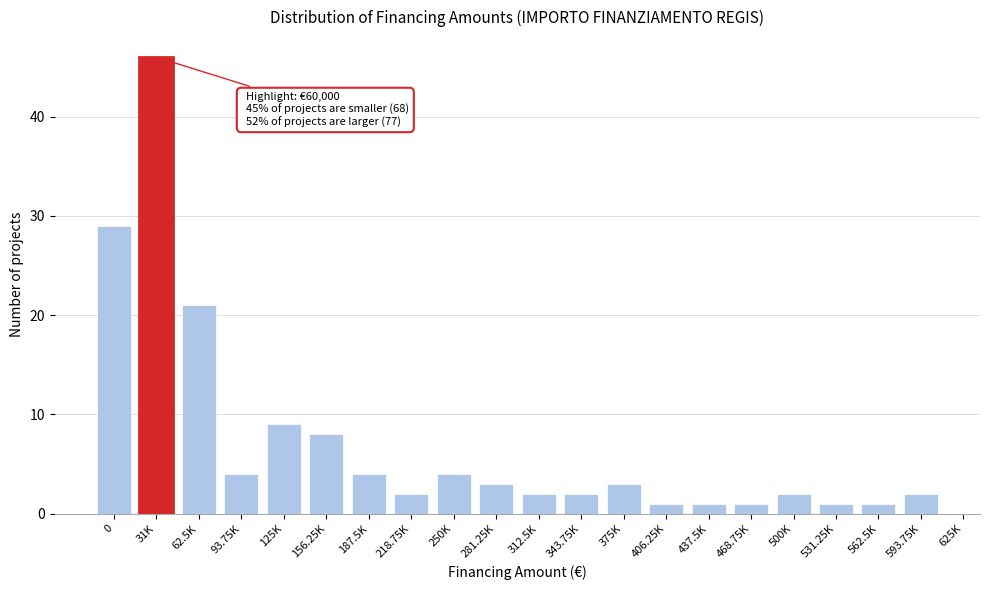

Reading right to left, transcribe all the data shown in this chart.

593.75K=2	562.5K=1	531.25K=1	500K=2	468.75K=1	437.5K=1	406.25K=1	375K=3	343.75K=2	312.5K=2	281.25K=3	250K=4	218.75K=2	187.5K=4	156.25K=8	125K=9	93.75K=4	62.5K=21	31K=46	0=29